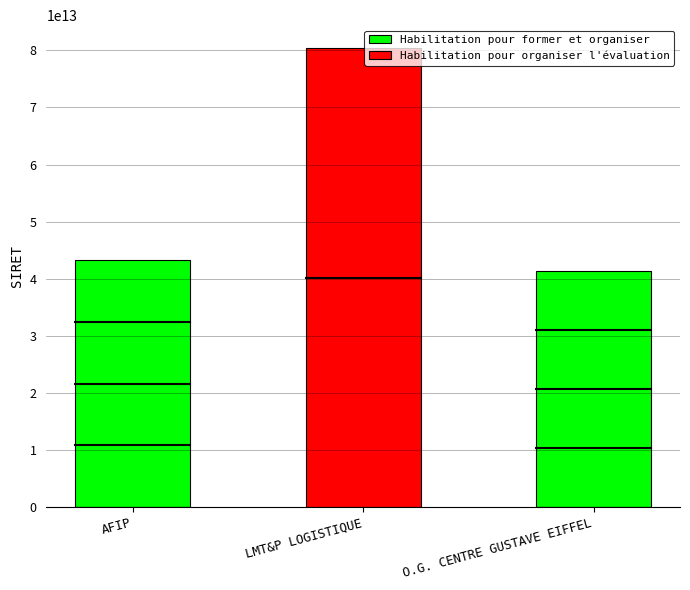

Reading right to left, extract all data points from this chart.

Habilitation pour former et organiser: O.G. CENTRE GUSTAVE EIFFEL=41378407500025	LMT&P LOGISTIQUE=0	AFIP=43261313100049
Habilitation pour organiser l'évaluation: O.G. CENTRE GUSTAVE EIFFEL=0	LMT&P LOGISTIQUE=80393852100017	AFIP=0